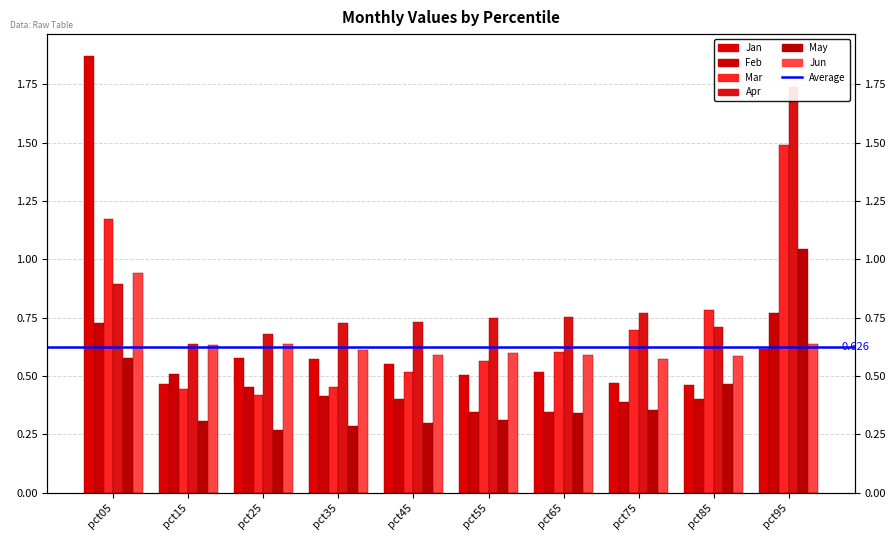

Which category has the lowest value in the Mar series?

pct25